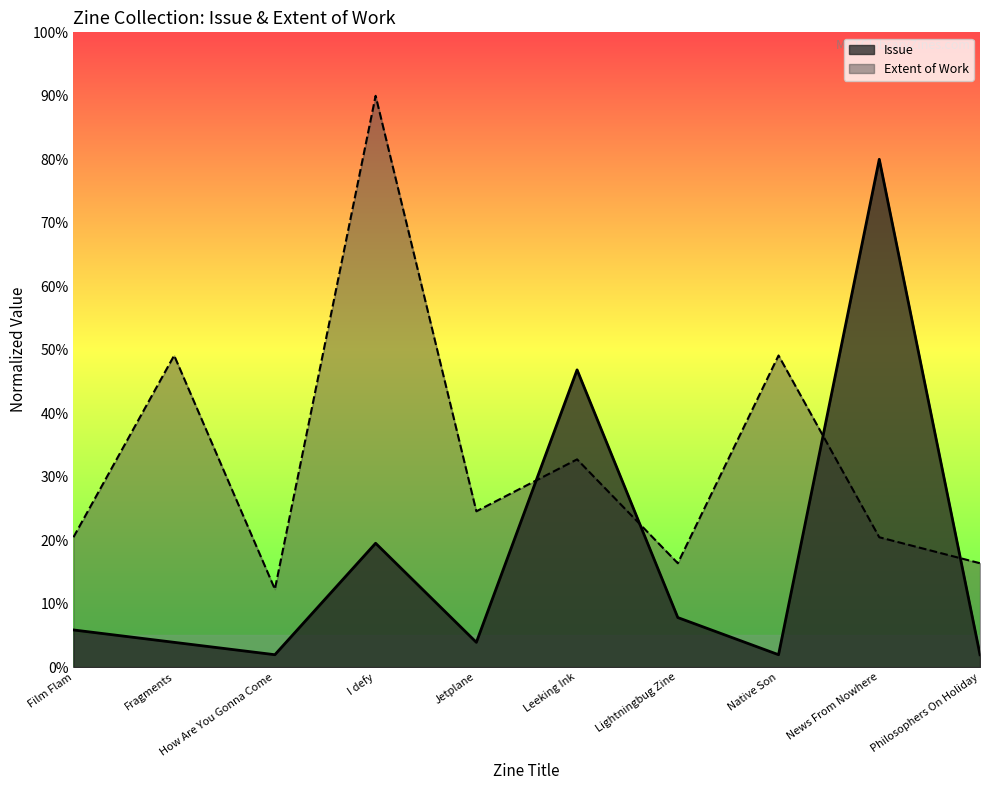

What are all the series names shown in the legend?

Issue, Extent of Work